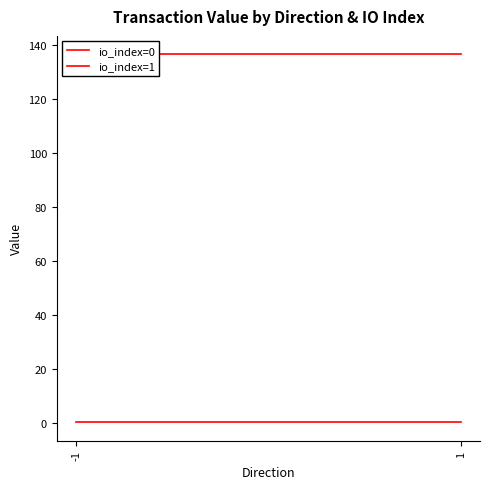

Where is io_index=1 nearest to the value 136?

-1